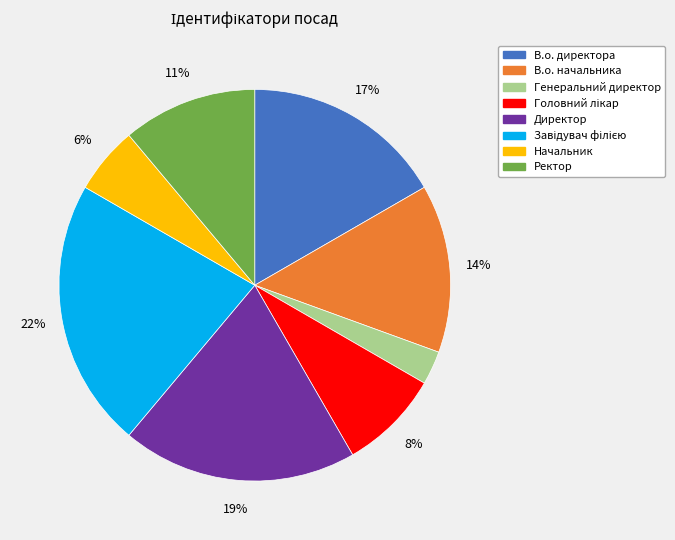

Count the number of slices in the pie.

8